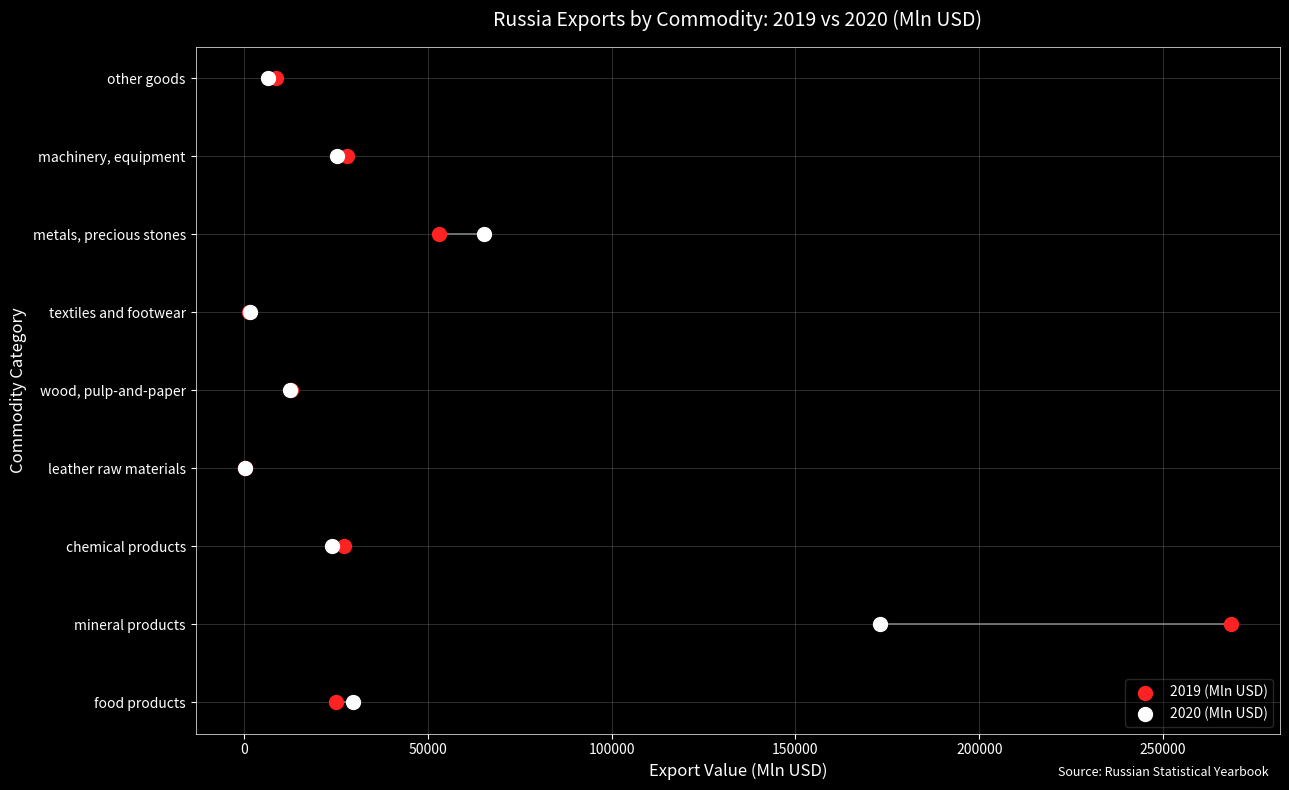

What are all the series names shown in the legend?

2019 (Mln USD), 2020 (Mln USD)